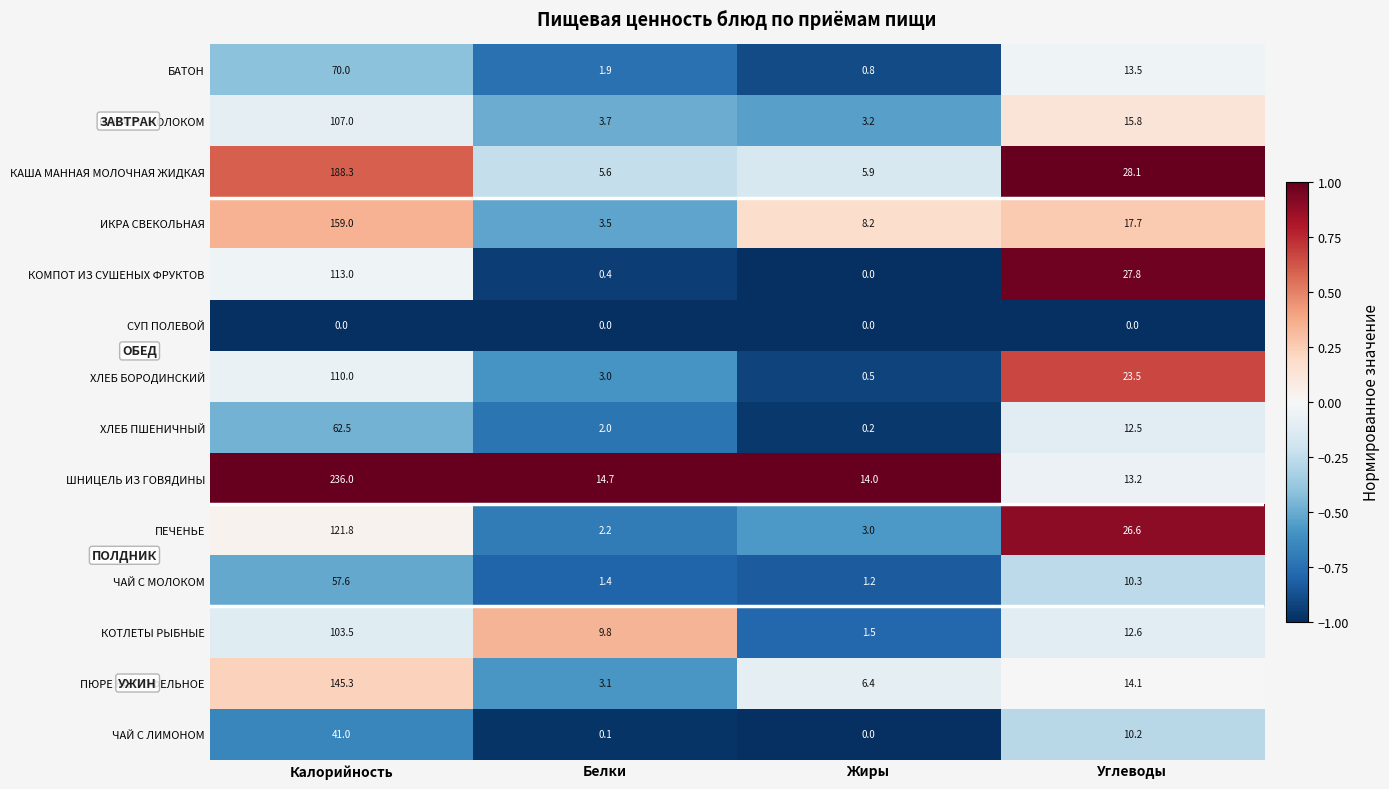

At which label does ХЛЕБ БОРОДИНСКИЙ first exceed 23?

Калорийность